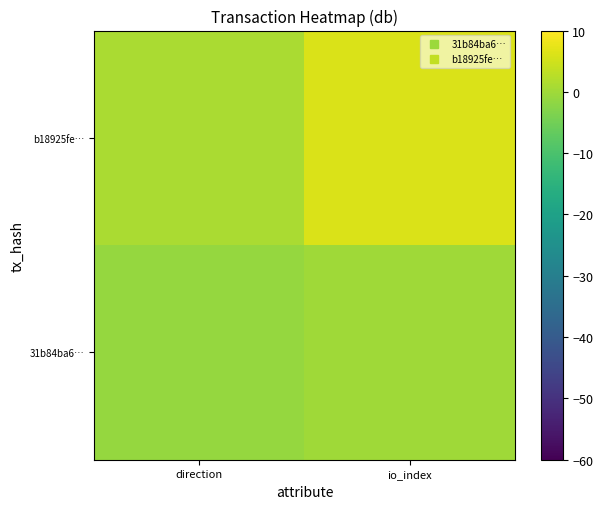

Rank the series by their maximum value, from lowest to highest.

31b84ba6…, b18925fe…